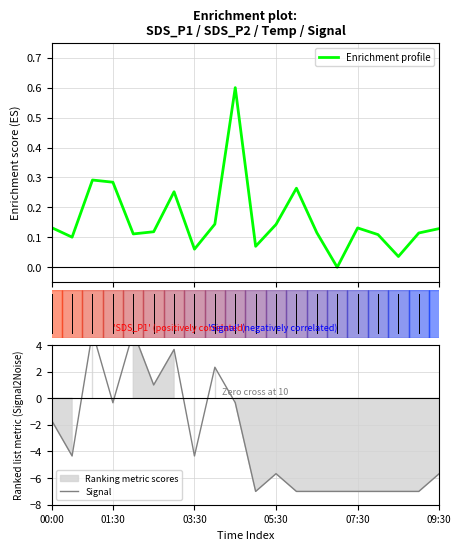

At how many categories does at least one series exceed 2?

4